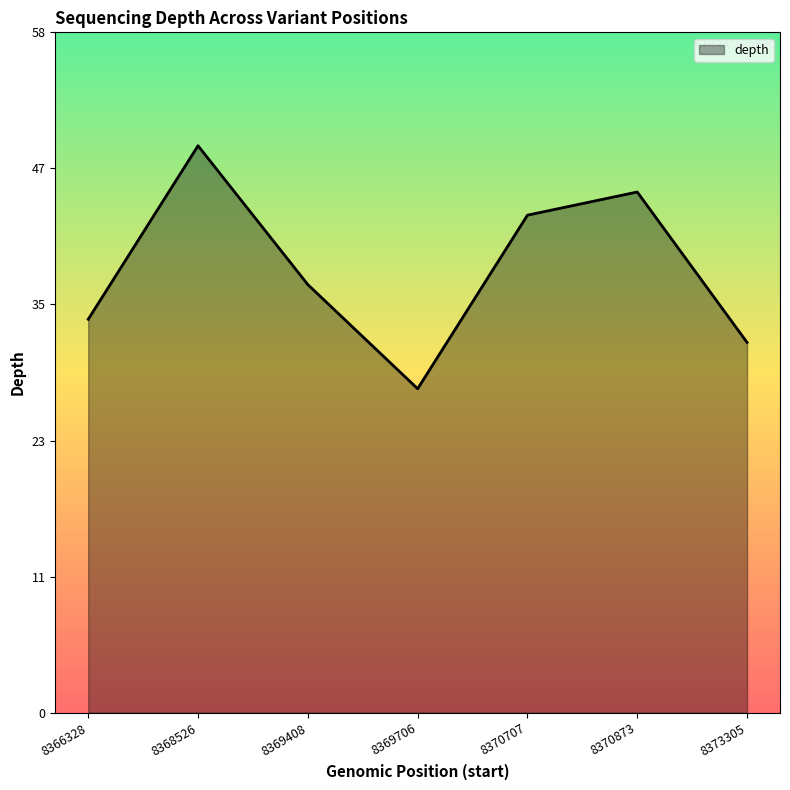

Where is the first local maximum?

8368526